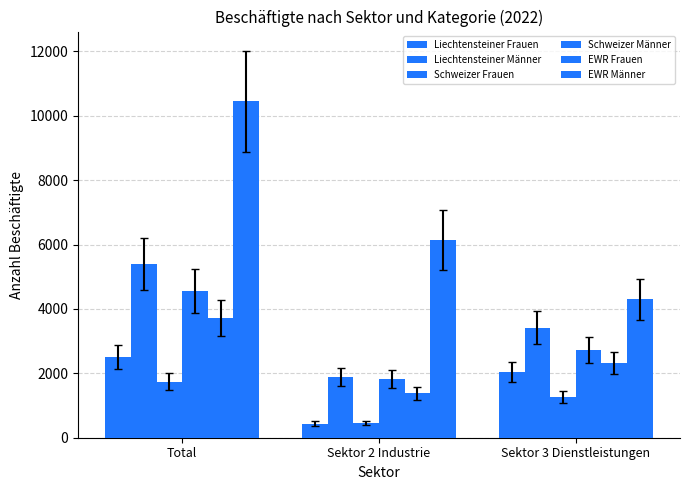

The value of Schweizer Frauen at Total is 1736. True or false?

True